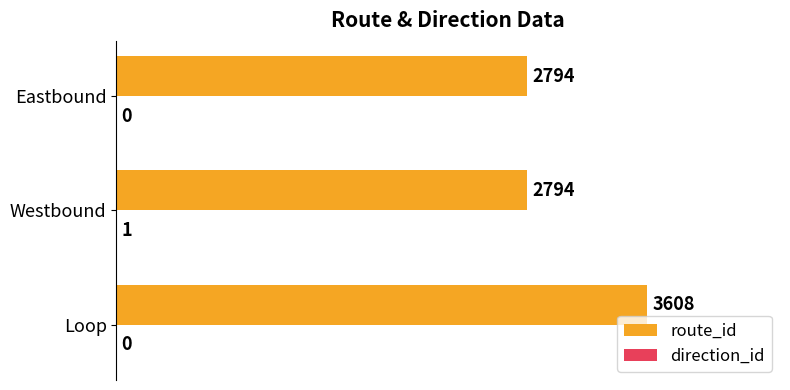

The route_id series shows 0.2 at Eastbound. True or false?

False